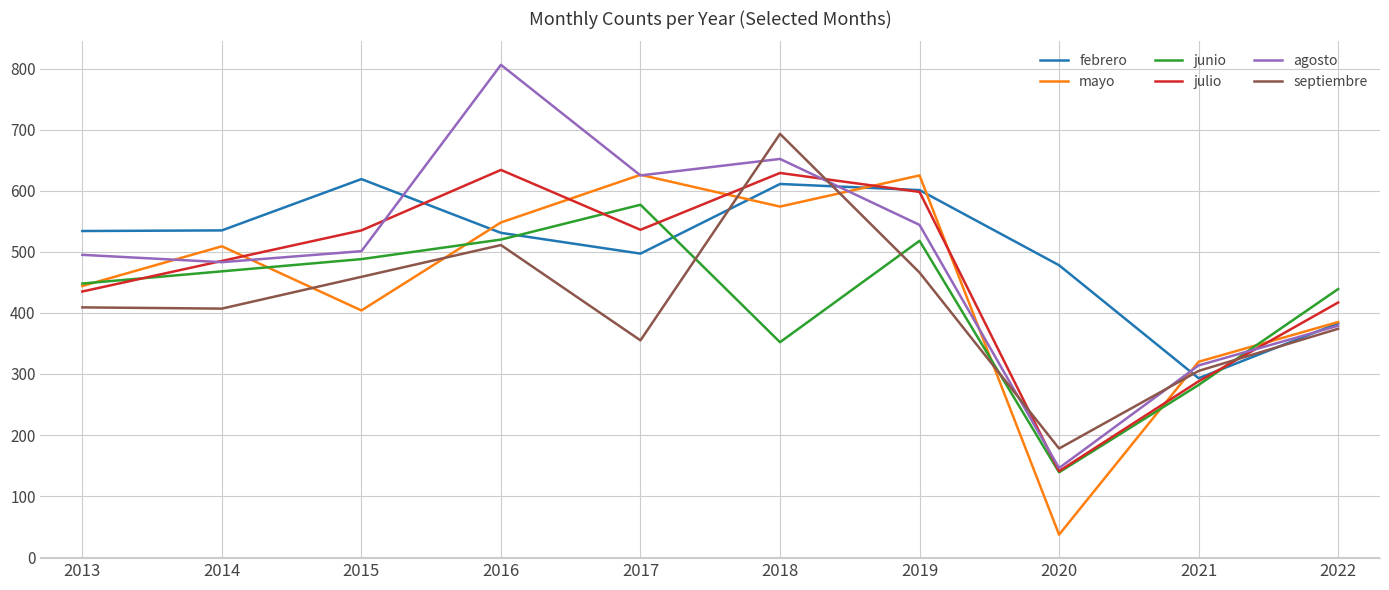

Is the value of agosto at 2020 greater than the value of mayo at 2015?

No